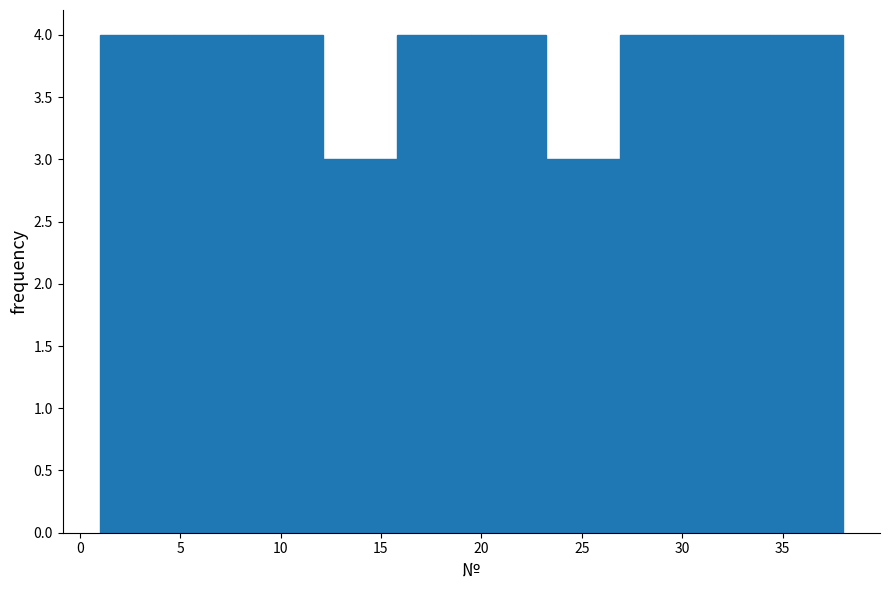

Reading left to right, list every bar in this chart as the range it spans on the x-axis followed by its height. Neither the bar edges nor the heights are printed on the chart, so give them approximately, as read against the axes.

1.0 to 4.7: 4
4.7 to 8.4: 4
8.4 to 12.1: 4
12.1 to 15.8: 3
15.8 to 19.5: 4
19.5 to 23.2: 4
23.2 to 26.9: 3
26.9 to 30.6: 4
30.6 to 34.3: 4
34.3 to 38.0: 4